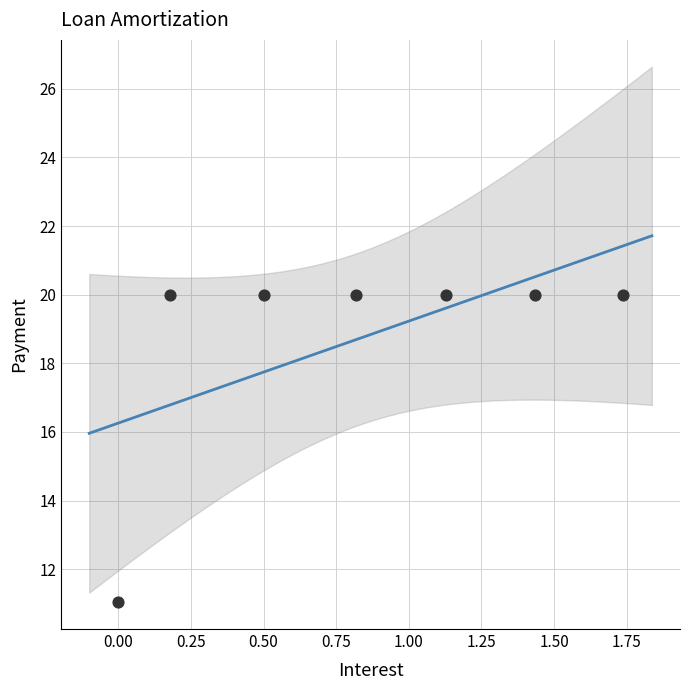

What is the range of X values (max minus min)?

1.7